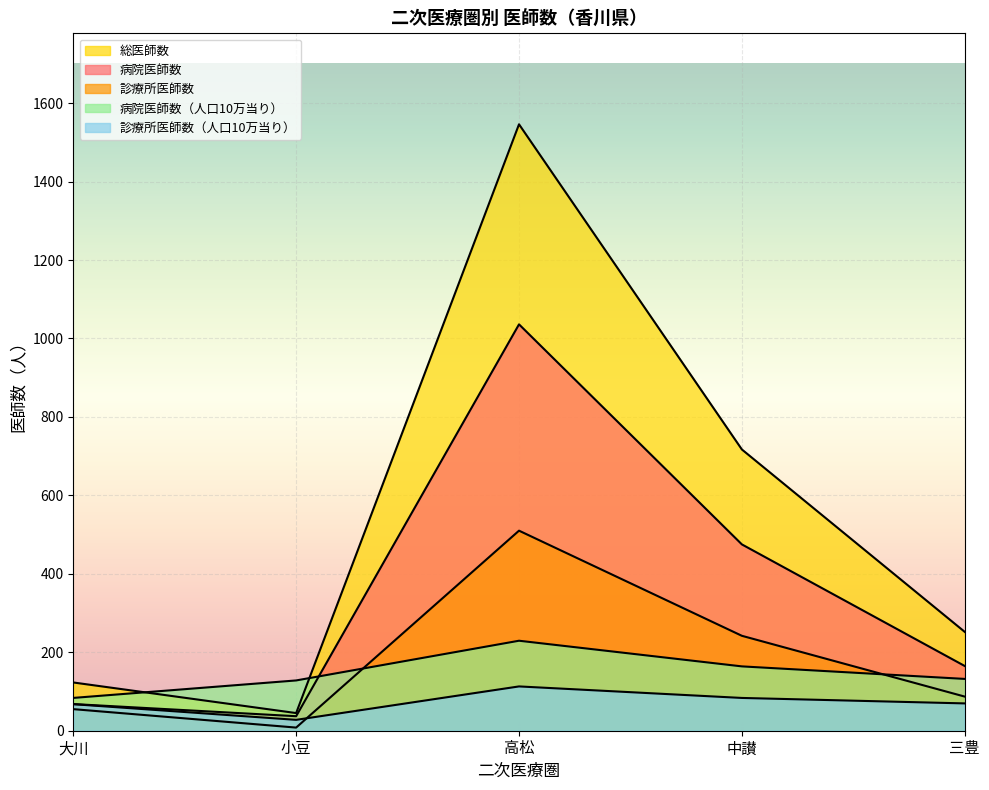

Reading right to left, list all the values displayed in this chart.

病院医師数: 165.0	475.0	1036.0	37.0	68.0
診療所医師数: 87.0	242.0	510.0	8.0	55.0
総医師数: 252.0	717.0	1546.0	45.0	123.0
病院医師数_per10万: 132.1	164.0	229.4	128.2	83.6
診療所医師数_per10万: 69.6	83.6	112.9	27.7	67.6